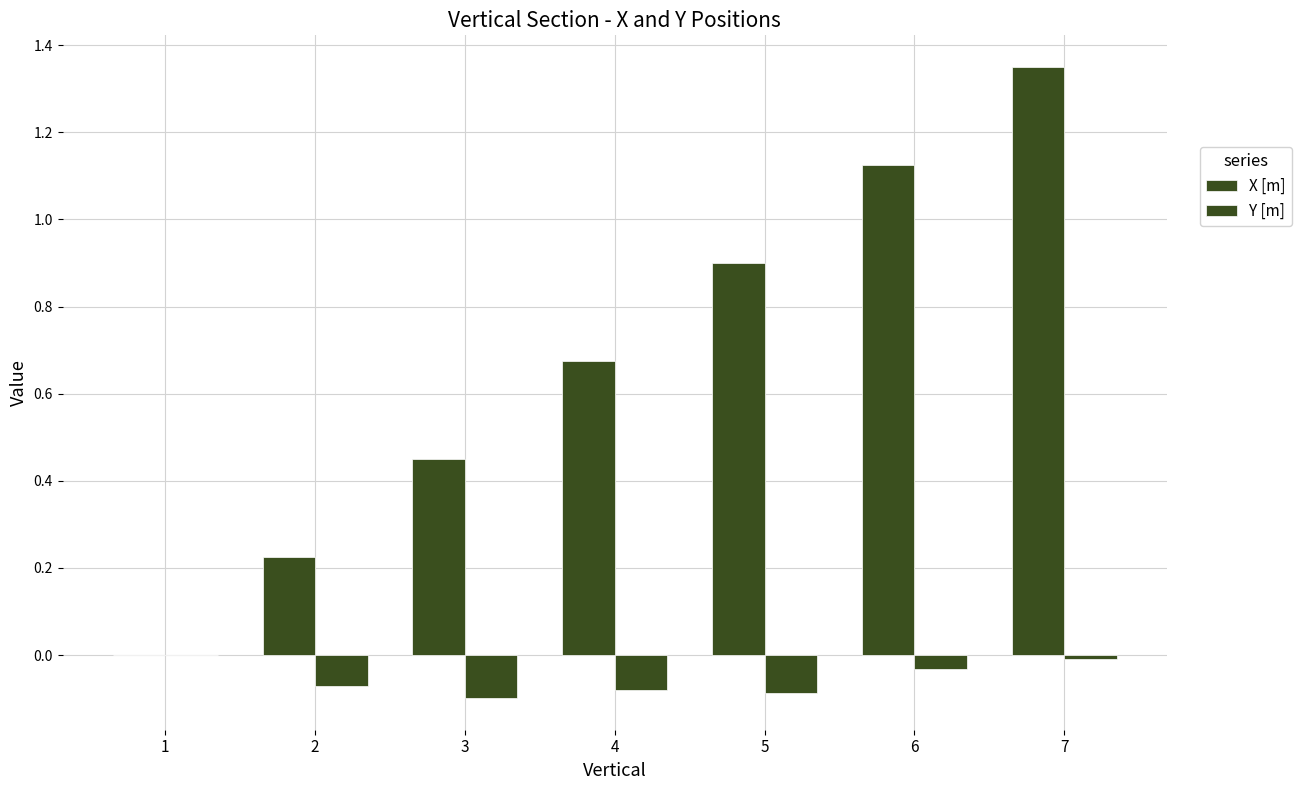

Where is Y [m] nearest to the value 0?

1